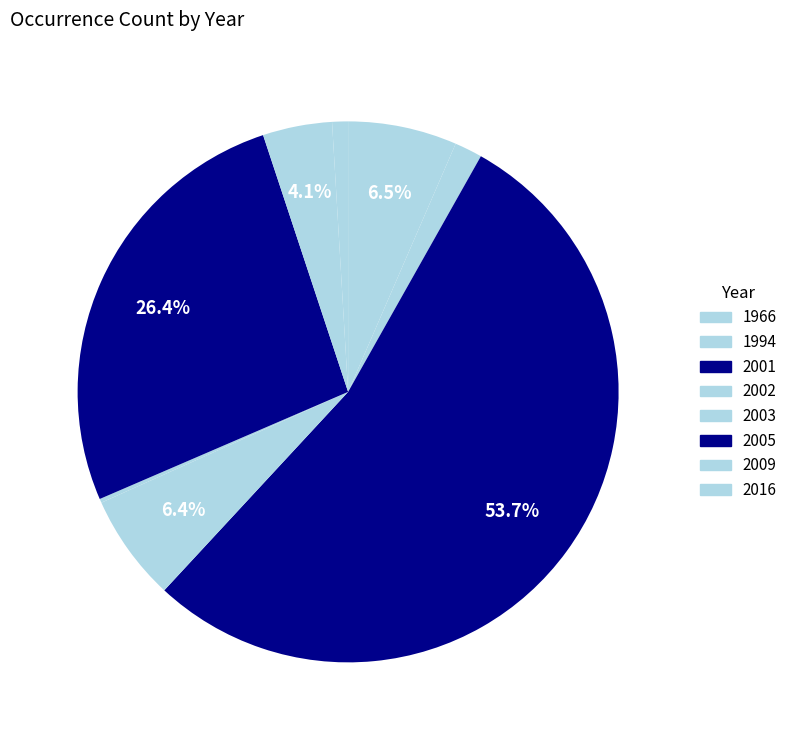

Which slice is the largest?

2001